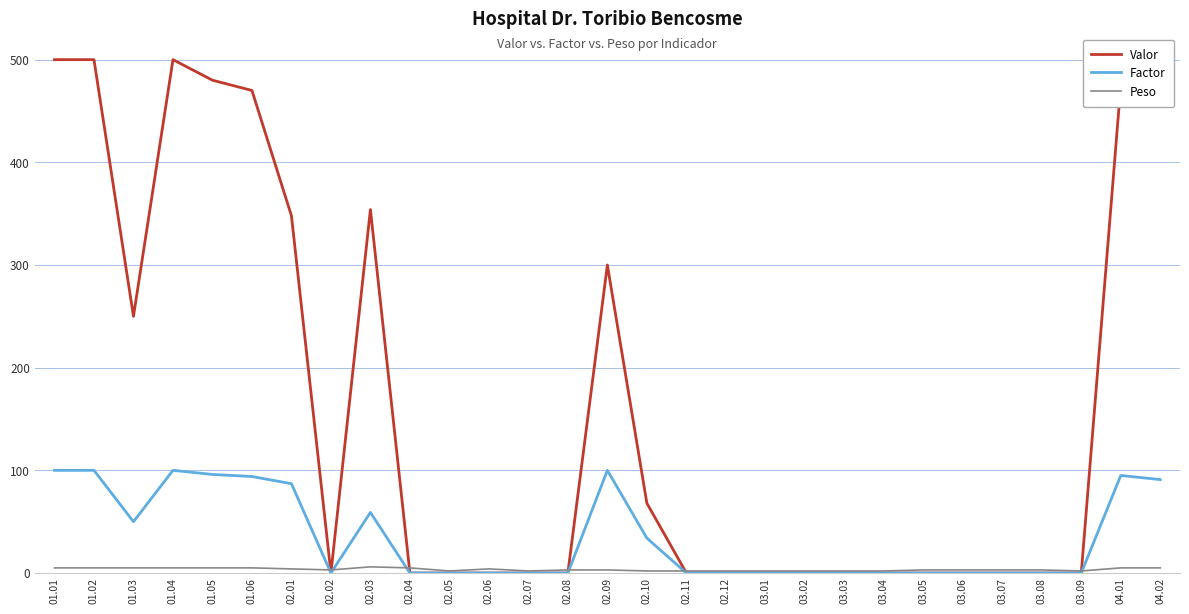

What is the spread (max minus min) of values at 03.08?

3